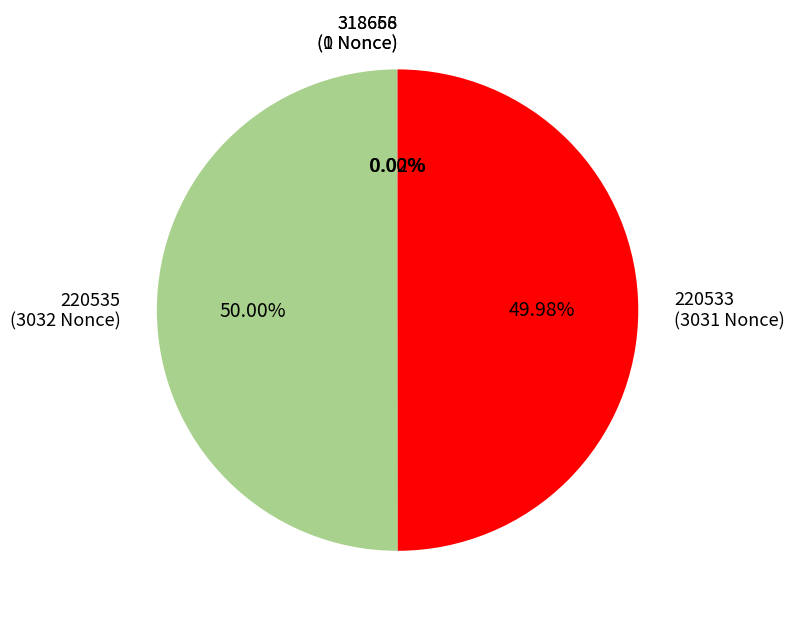

How many segments does this pie chart have?

4